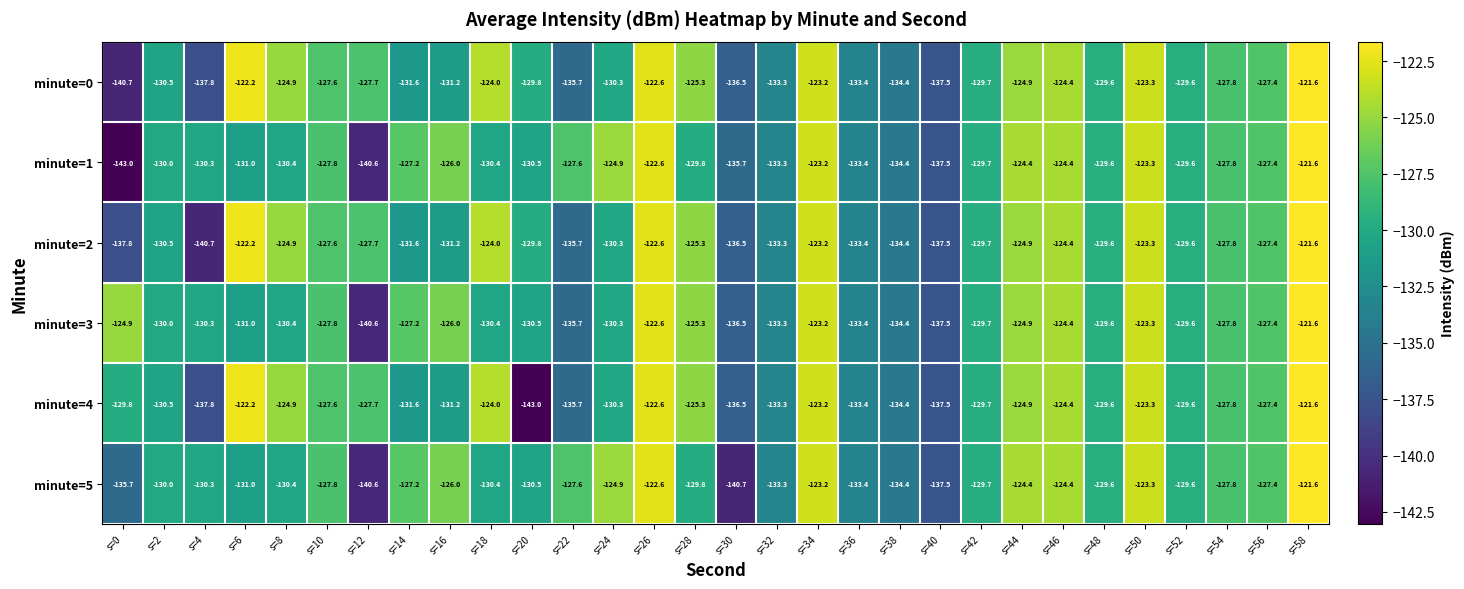

What is the spread (max minus min) of values at s=44?

0.5